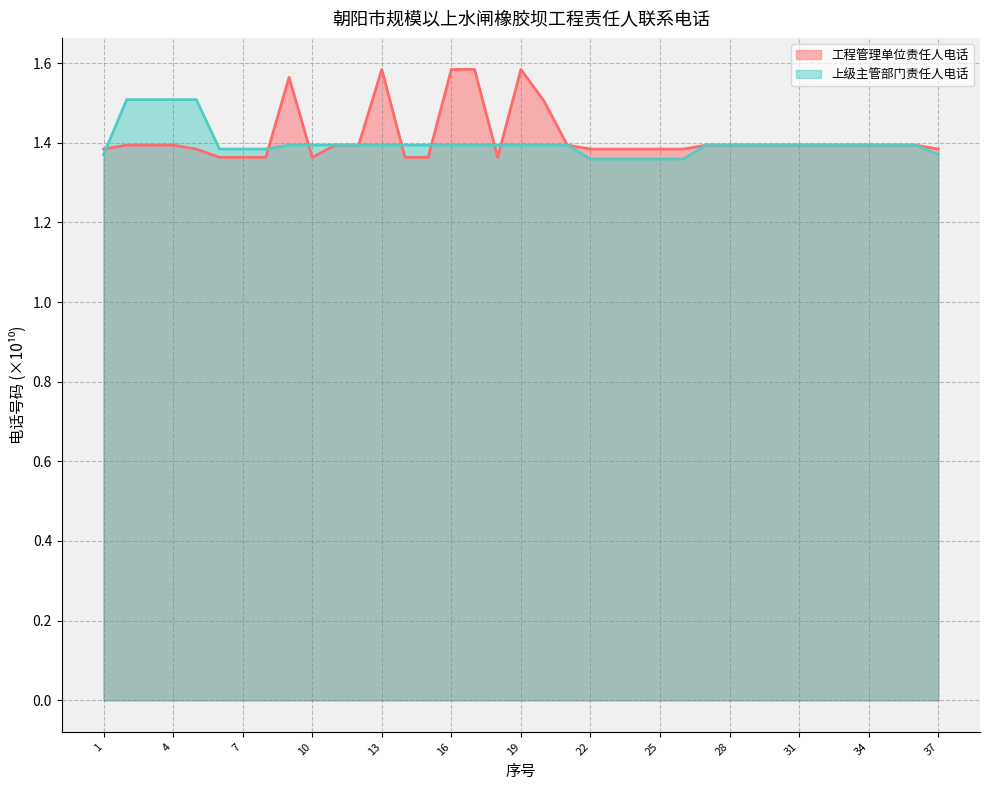

How many interior local valleys does the 工程管理单位责任人电话 series have?

3